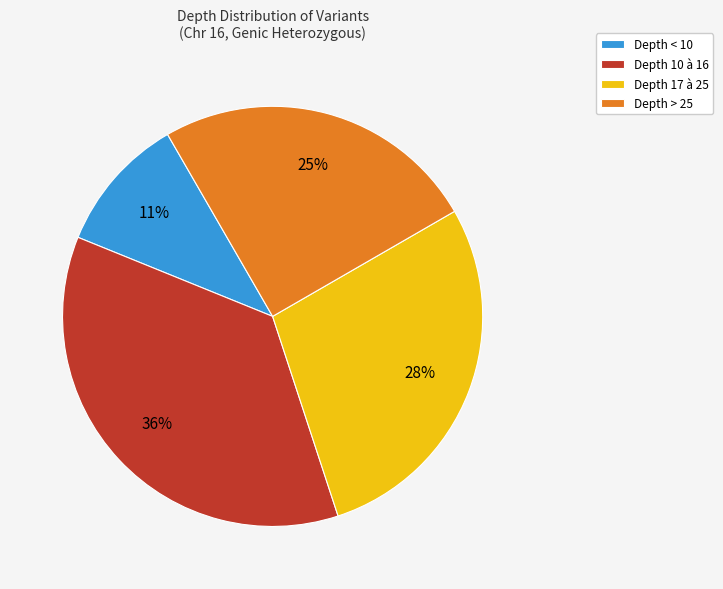

Count the number of slices in the pie.

4